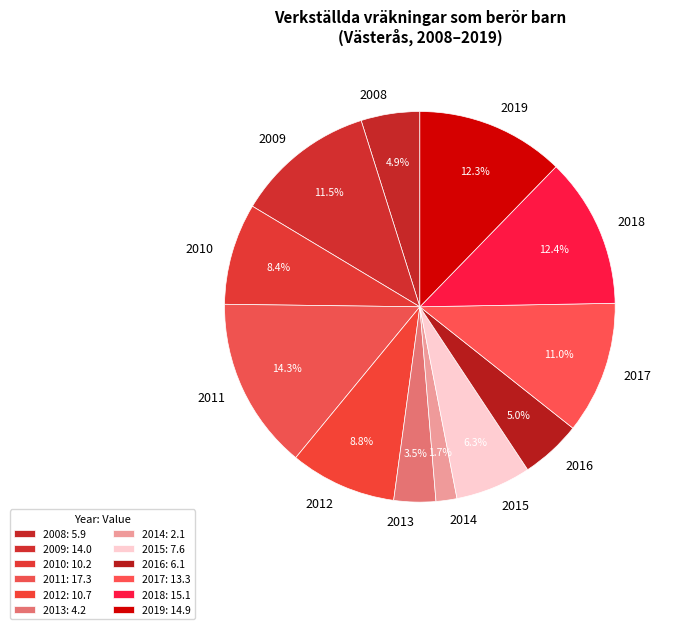

To the nearest percent, what percentage of the pie is 2017?

11%